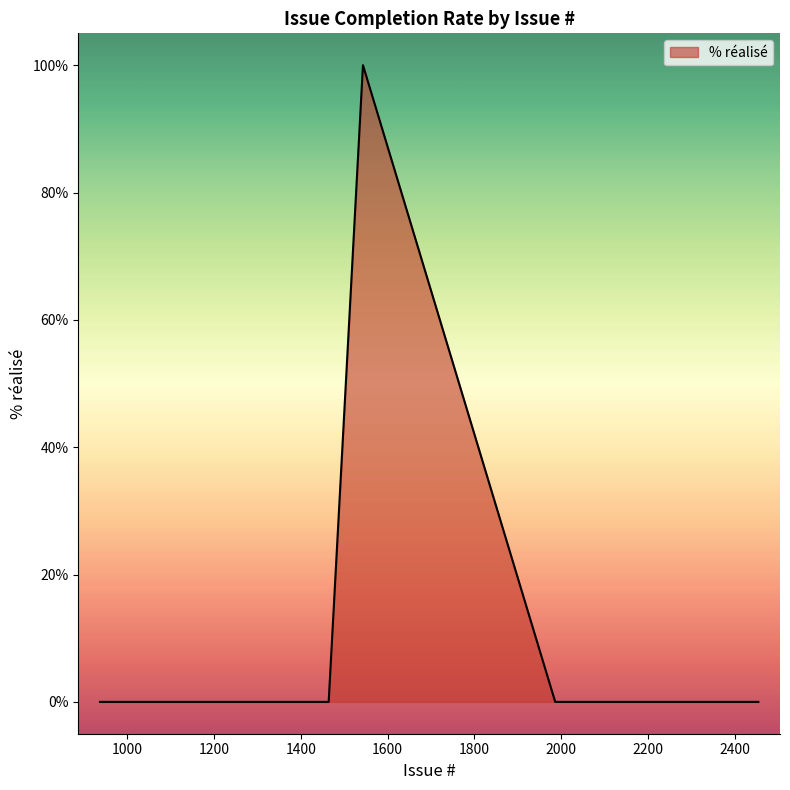

What is the difference between the maximum and minimum values?

100